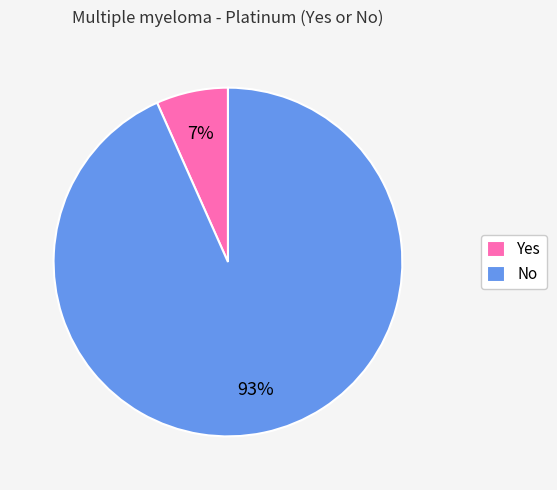

True or false: Yes accounts for 19% of the total.

False